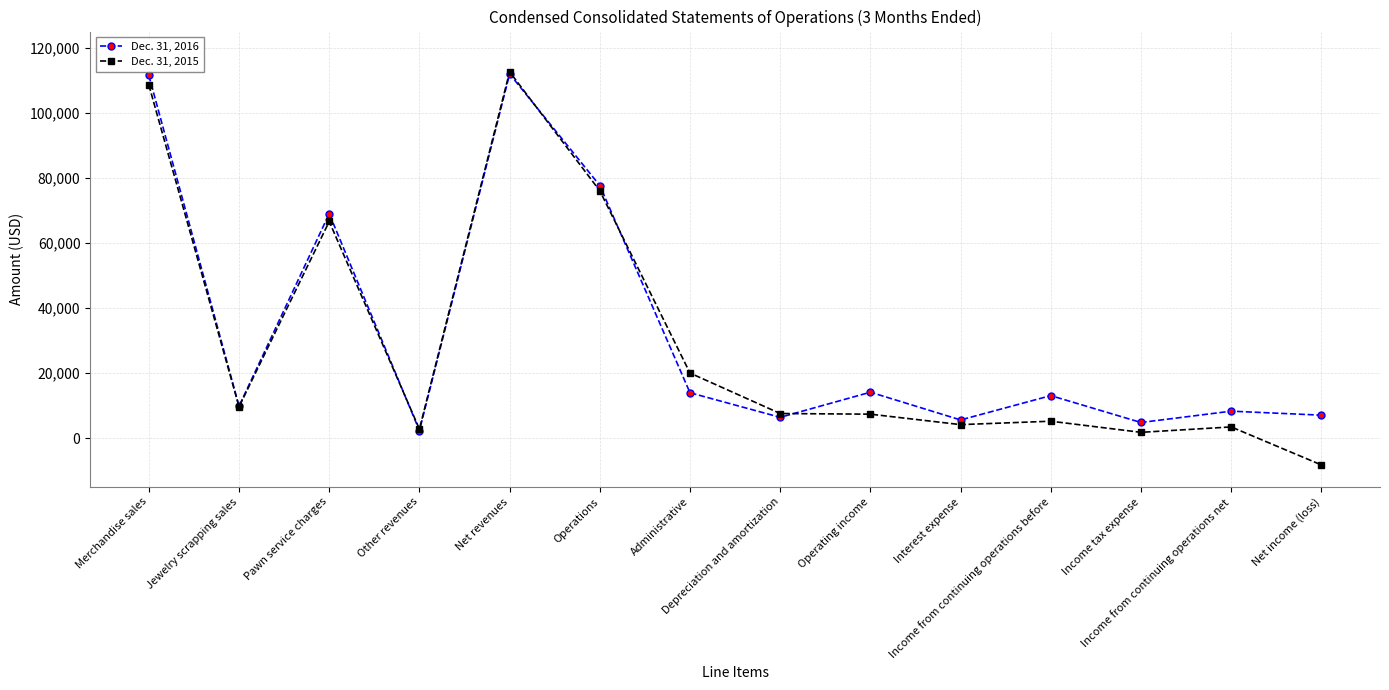

Which category has the lowest value in the Dec. 31, 2016 series?

Other revenues